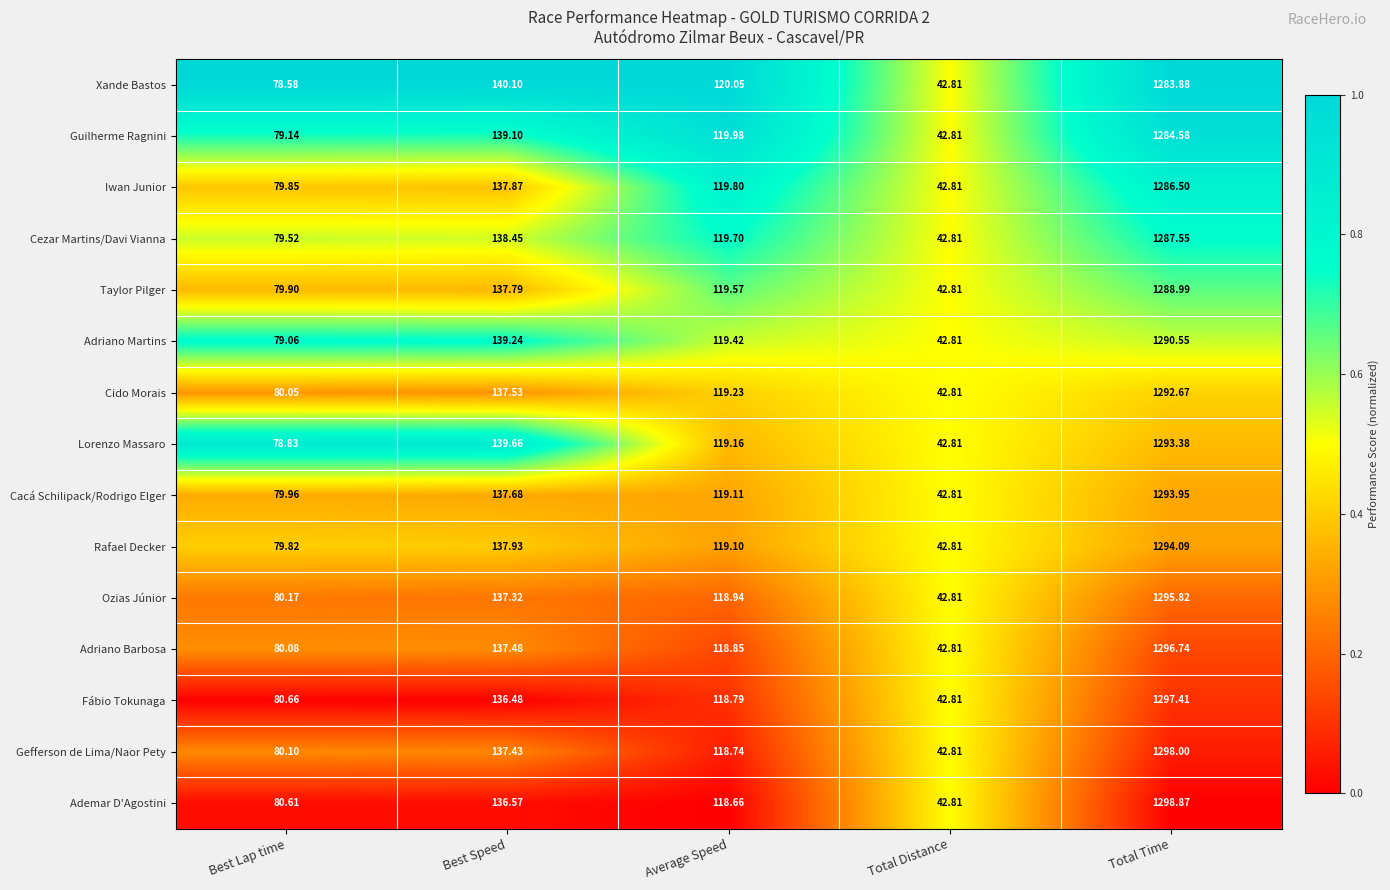

At which label is Rafael Decker closest to 668?

Best Speed